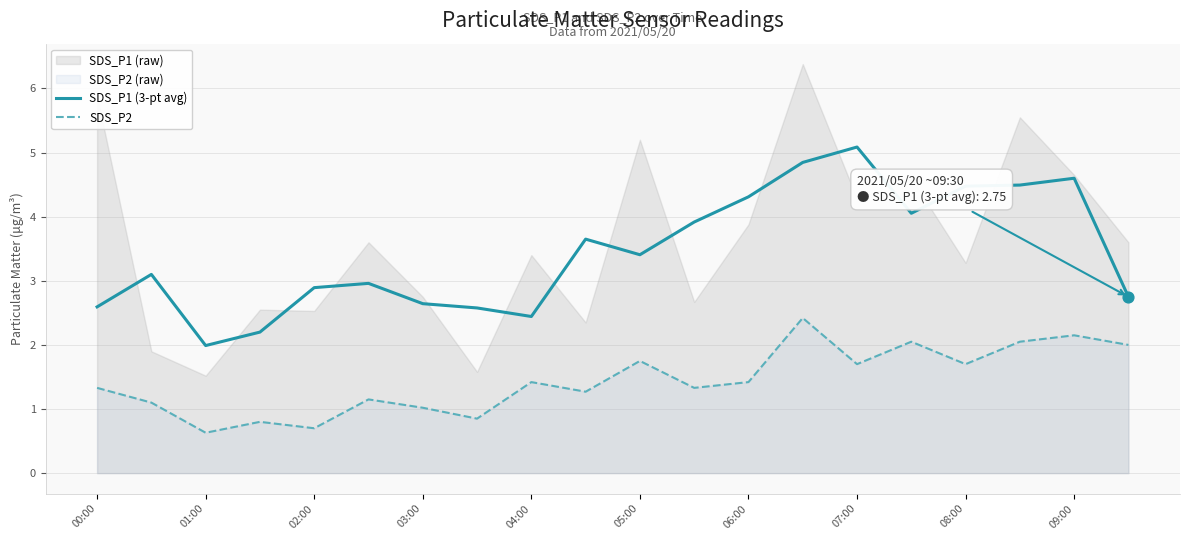

Is the value of SDS_P1 (3-pt avg) at 08:00 greater than the value of SDS_P2 at 00:00?

Yes